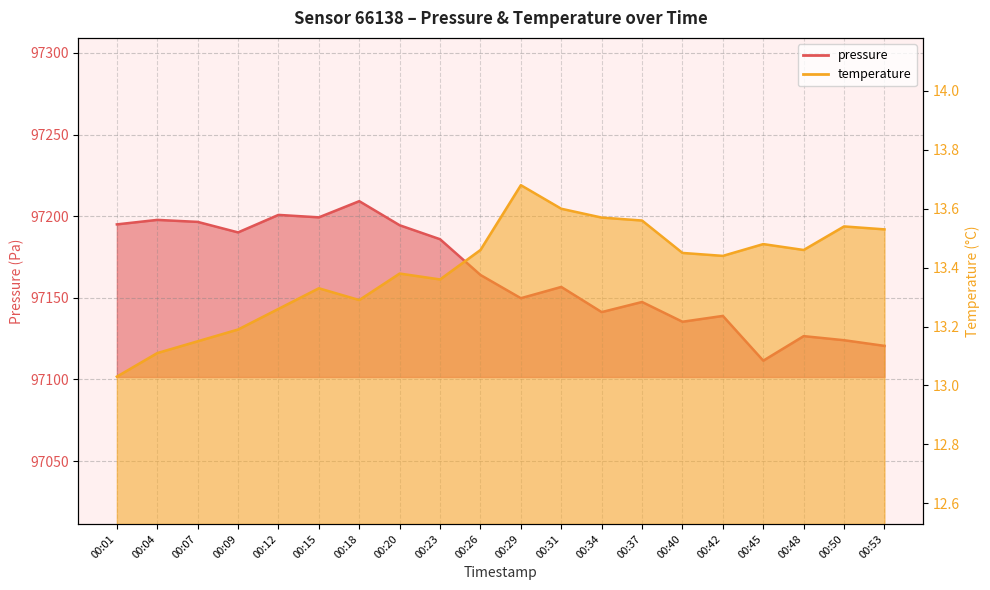

True or false: temperature has more than 2 interior local peaks.

True